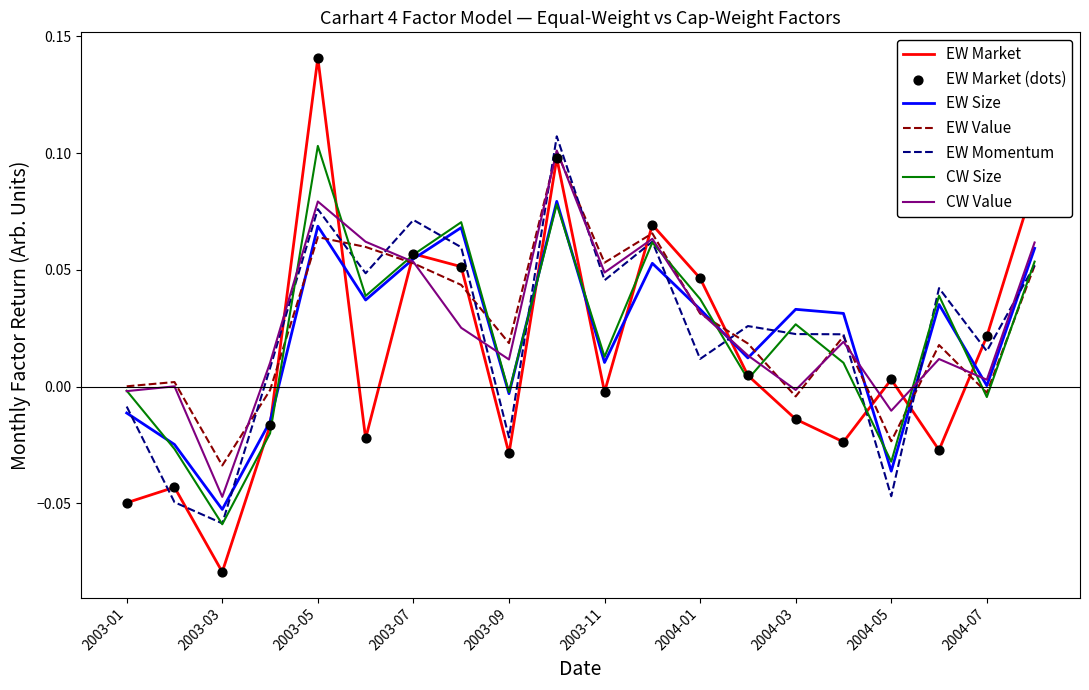

Which series has the largest range (max minus min)?

EW Market